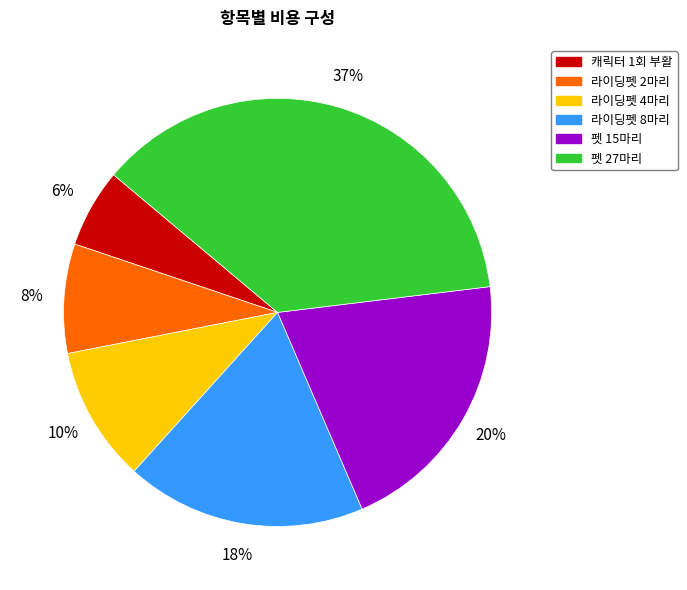

Which has a higher value, 펫 27마리 or 라이딩펫 8마리?

펫 27마리